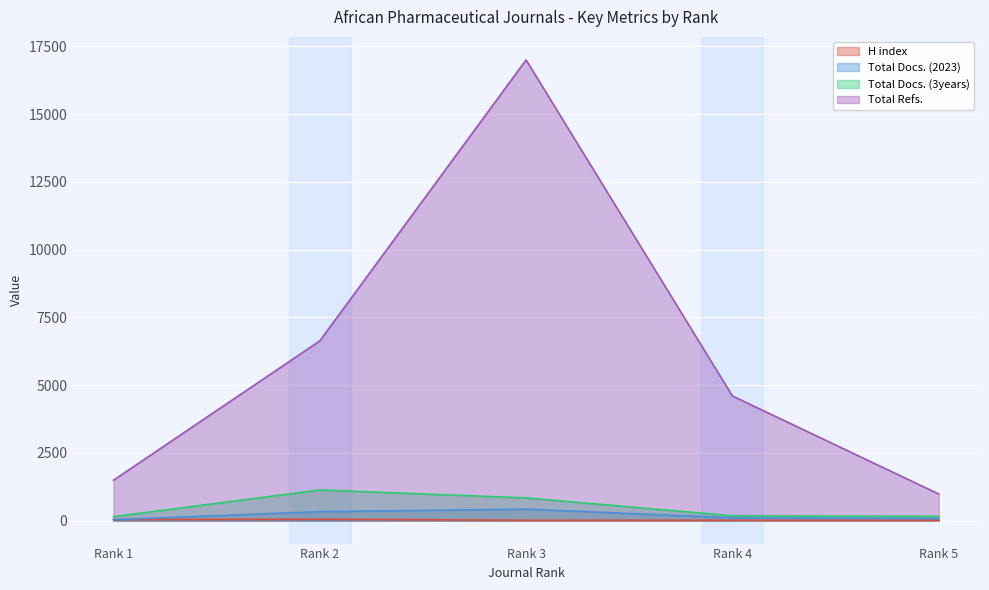

True or false: Total Docs. (2023) and Total Docs. (3years) cross at least once.

False